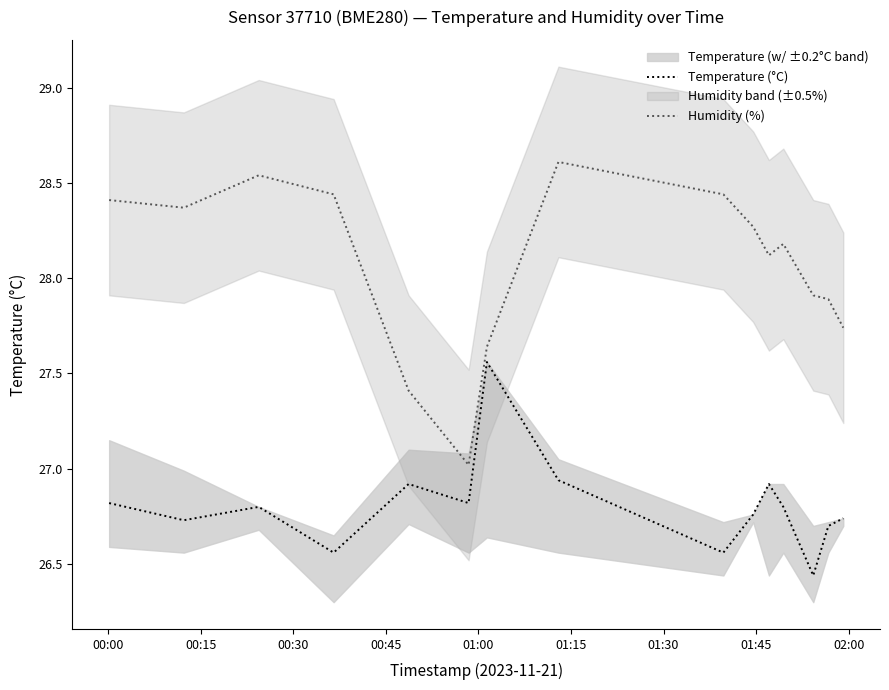

True or false: Temperature (°C) and Humidity (%) cross at least once.

False